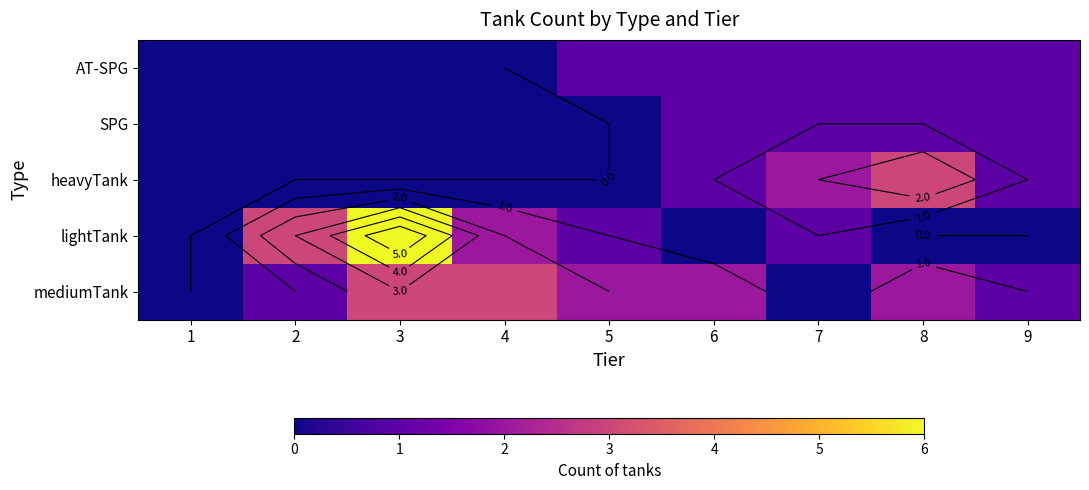

List the series in order of their peak value, highest first.

lightTank, heavyTank, mediumTank, AT-SPG, SPG